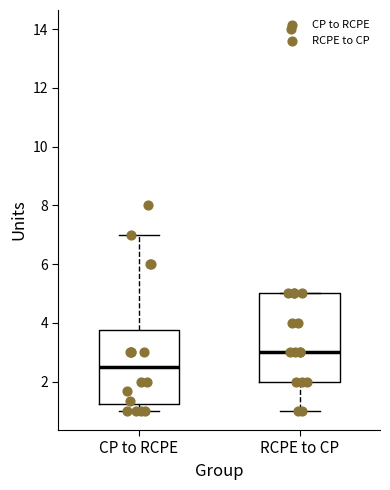

Where does the upper whisker of the box for CP to RCPE end on the y-axis? The values are not printed on the chart, so give them approximately, as read against the axis.

7.0